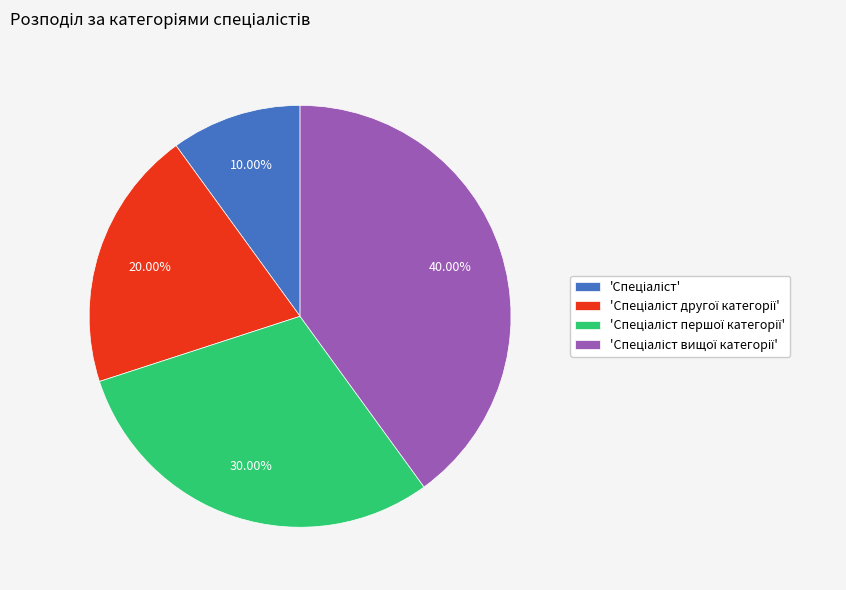

Is there a majority slice in this chart?

No